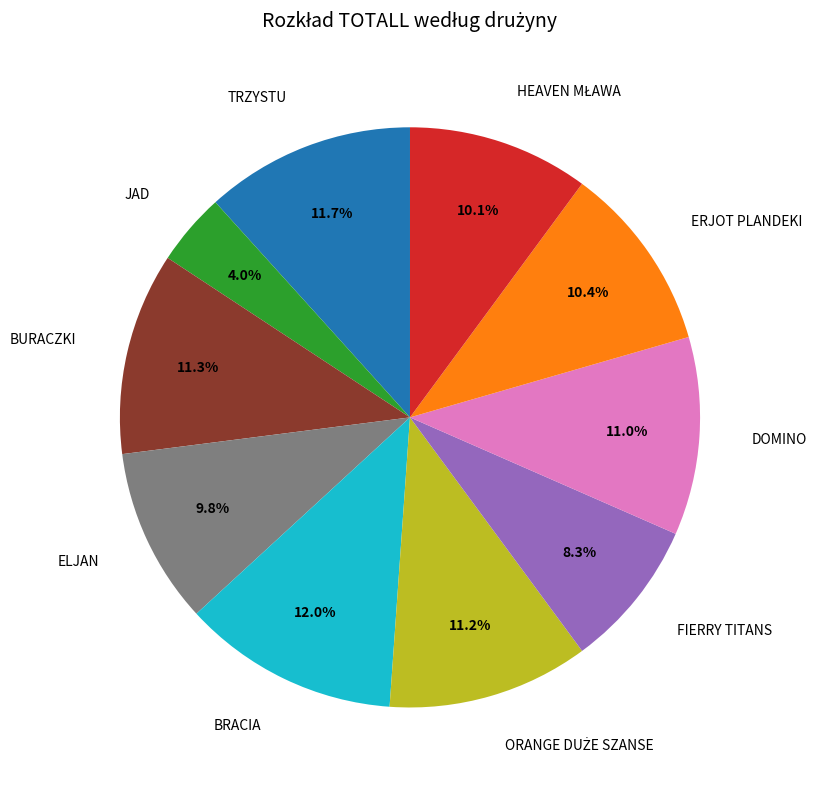

To the nearest percent, what is the difference between the largest and smallest slice percentages?

8%